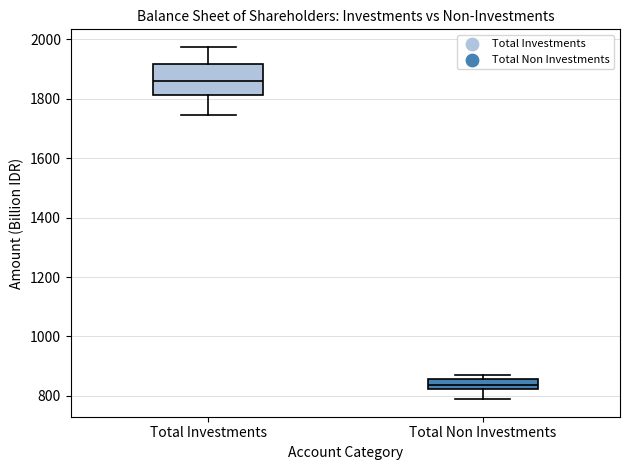

Which box's median line is the lowest?

Total Non Investments